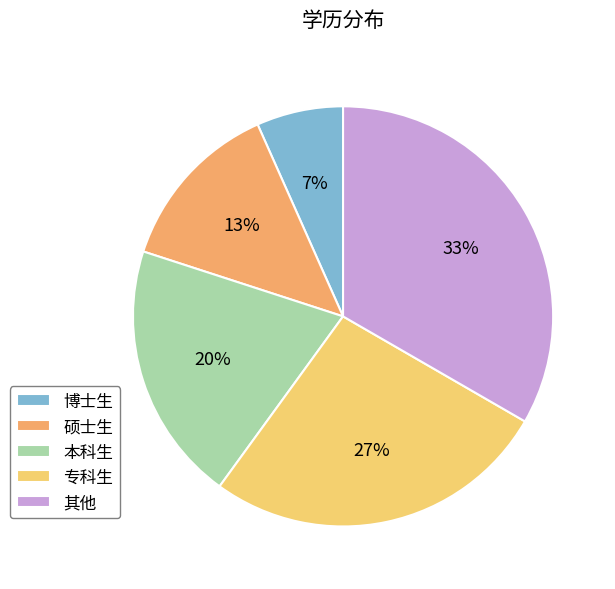

Is the sum of 硕士生 and 其他 greater than half?

No